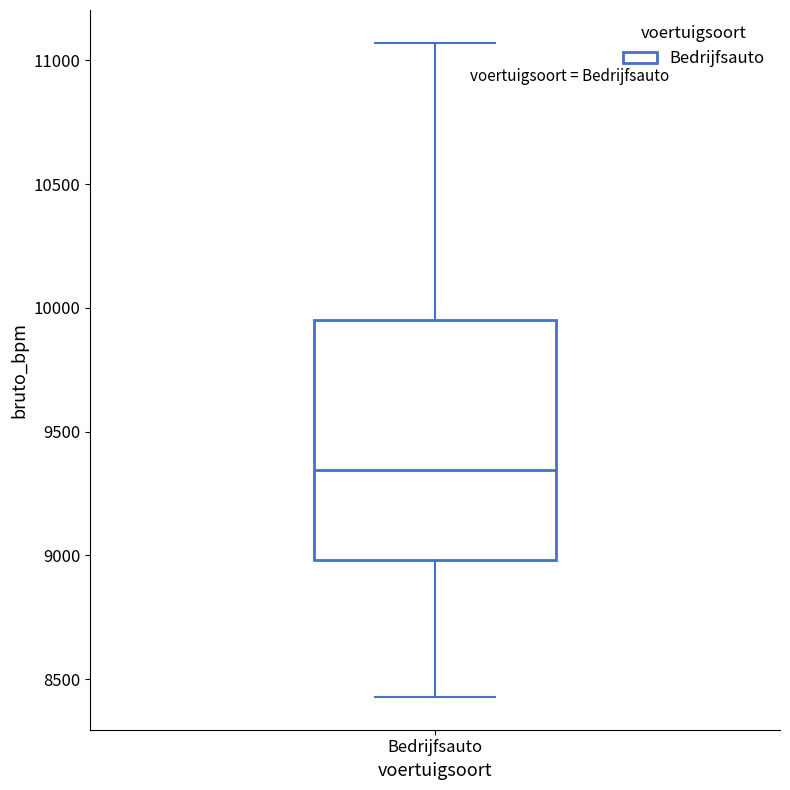

Read this box plot against the y-axis: the position of the median line, the range covered by the box, and the ends of both whiskers. The values are not printed on the chart, so give them approximately, as read against the axis.

median 9350, box 9000 to 9950, whiskers 8450 to 11050